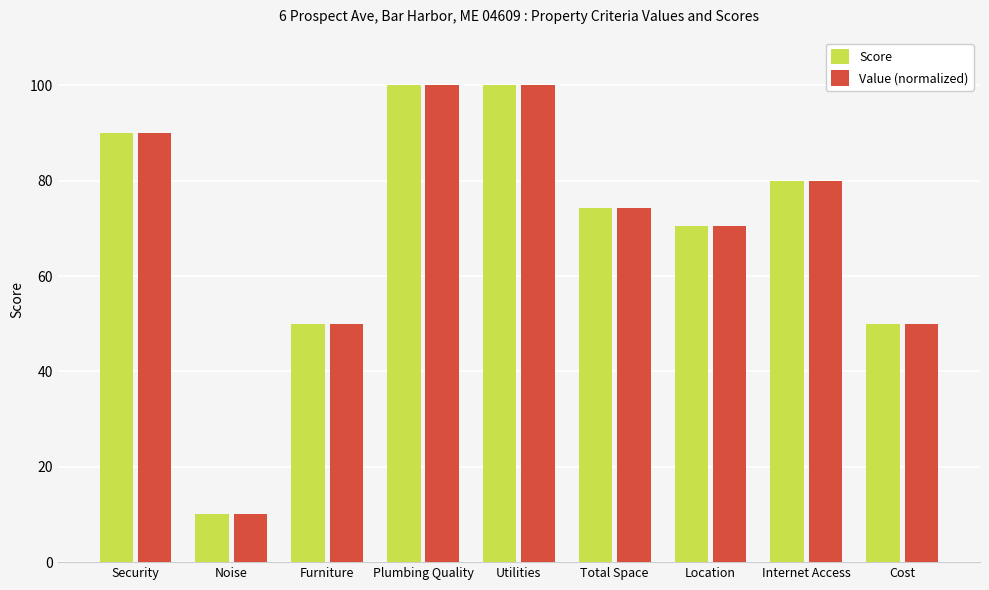

How many bars are there in each group?

2